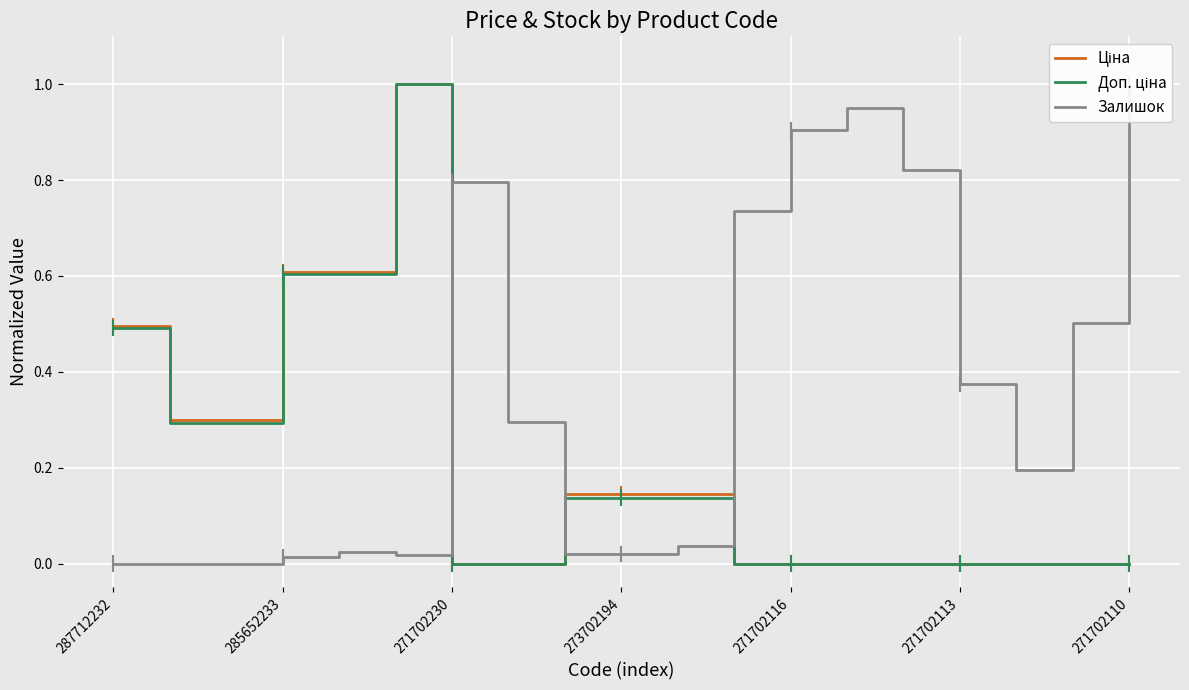

Rank the series at 271702110 from lowest to highest value.

Ціна, Доп. ціна, Залишок